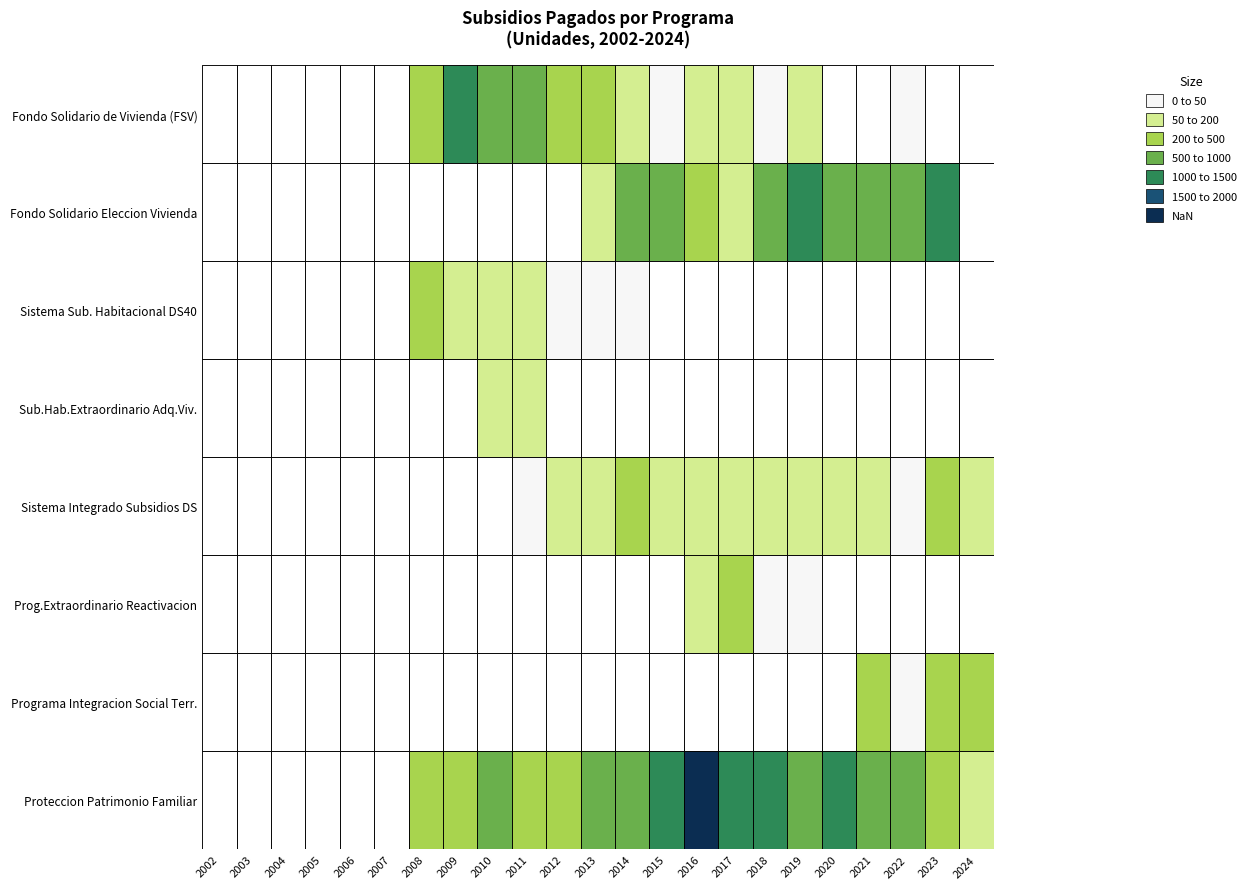

At 2008, list the series in order from largest to smallest.

Fondo Solidario de Vivienda (FSV), Proteccion Patrimonio Familiar, Sistema Sub. Habitacional DS40, Fondo Solidario Eleccion Vivienda, Sub.Hab.Extraordinario Adq.Viv., Sistema Integrado Subsidios DS, Prog.Extraordinario Reactivacion, Programa Integracion Social Terr.